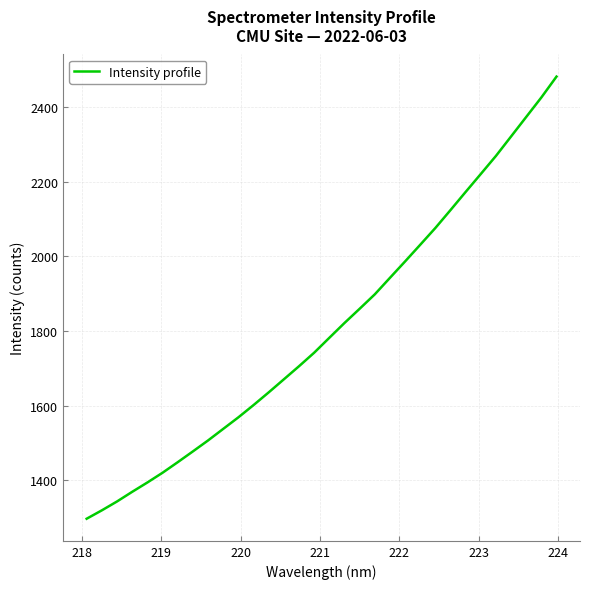

What is the sum of all values?

57825.1